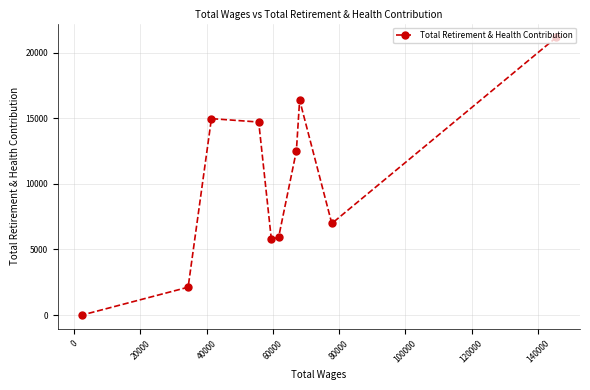

What is the average value?

10053